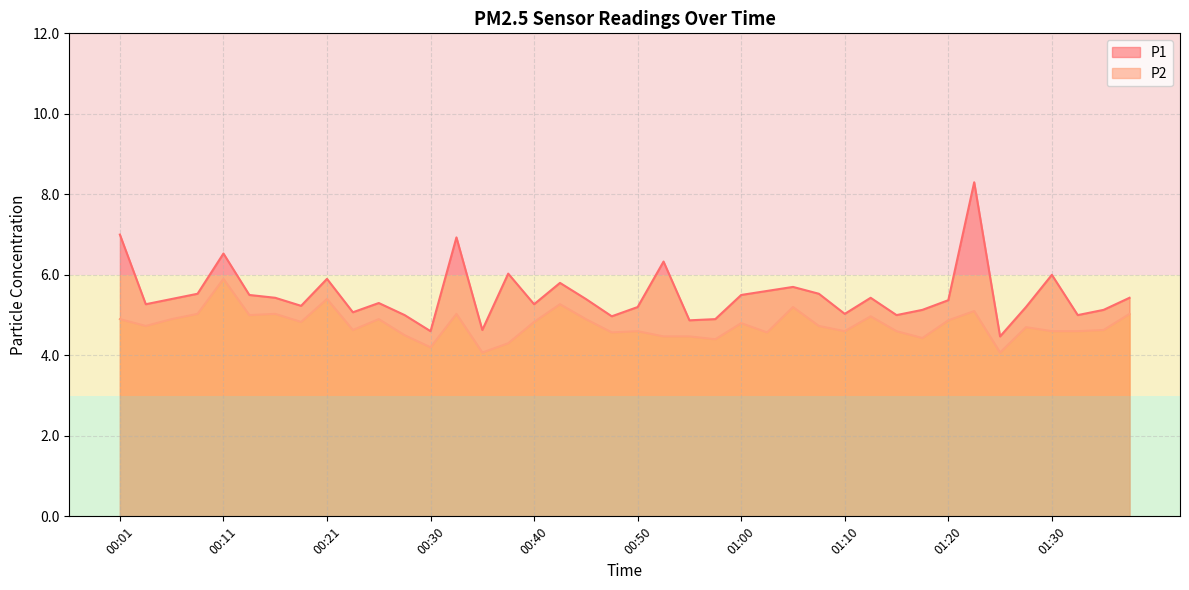

True or false: P2 and P1 intersect in this chart.

False